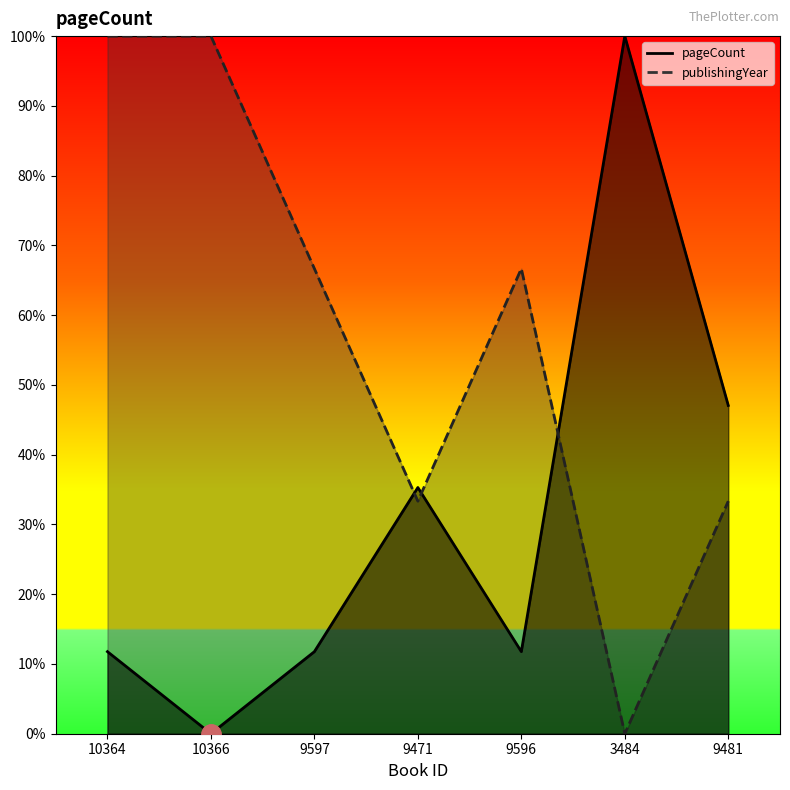

Reading right to left, what are all the values shown in this chart?

pageCount: 0.5	1.0	0.1	0.4	0.1	0.0	0.1
publishingYear: 0.3	0.0	0.7	0.3	0.7	1.0	1.0